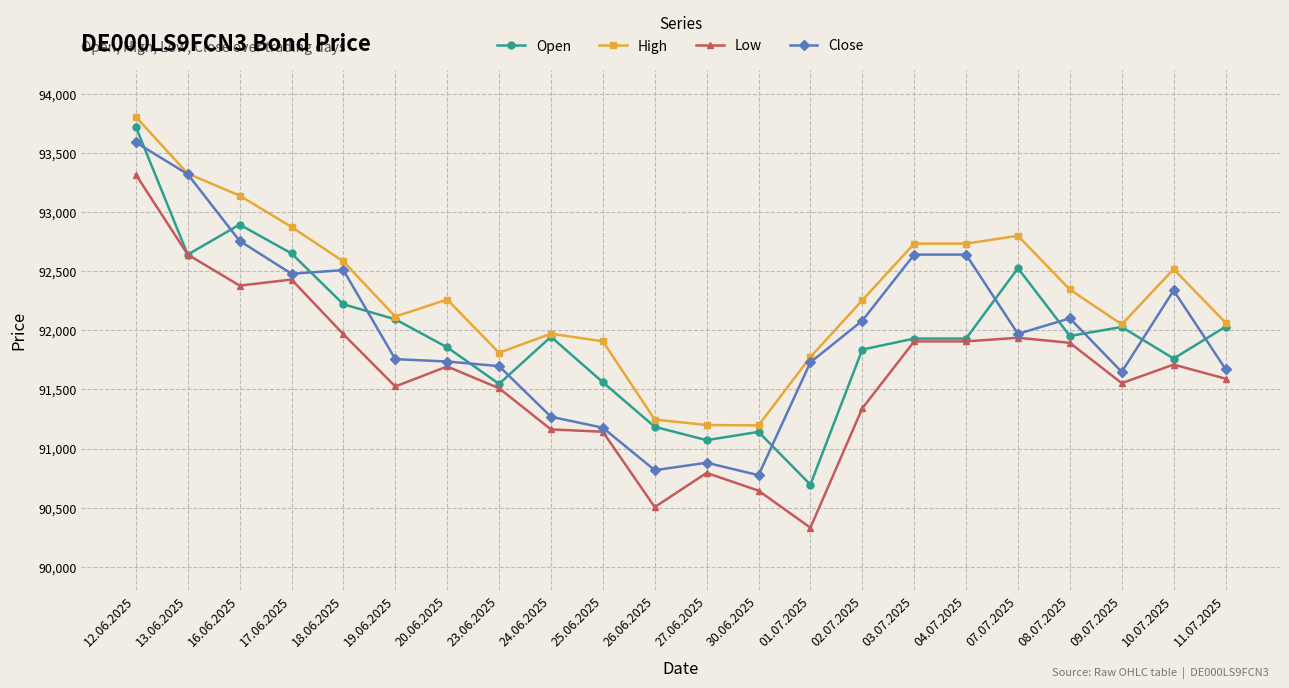

At which category is the sum across all series the highest?

12.06.2025